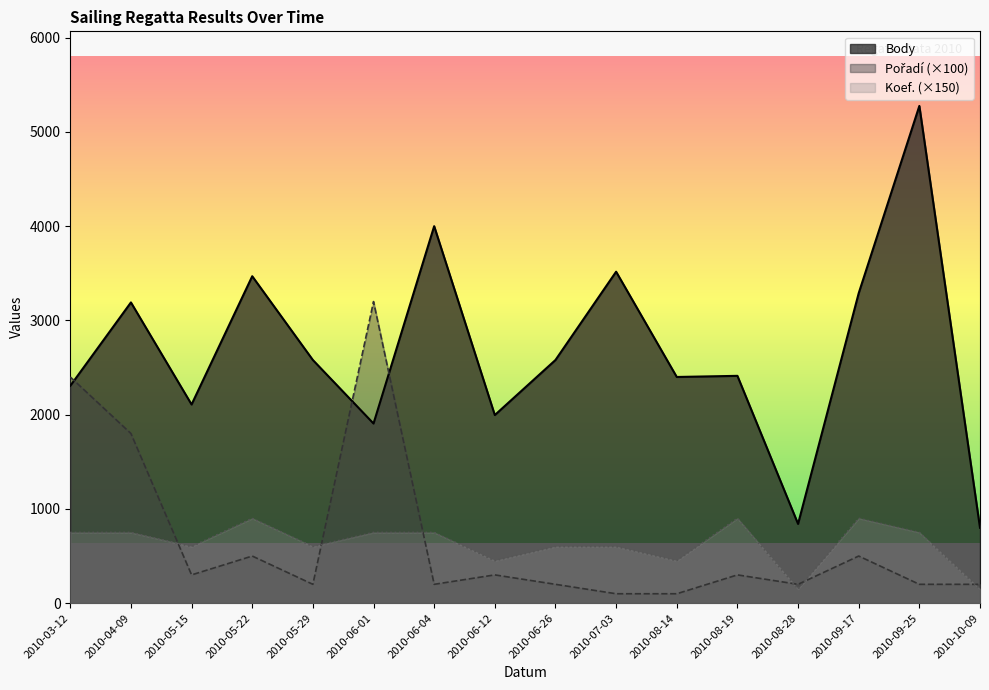

Which has a higher value, 2010-08-14 or 2010-07-03?

2010-07-03